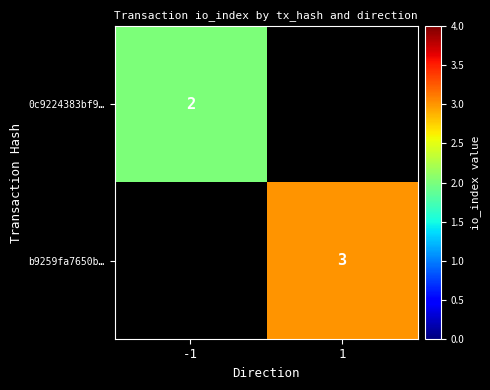

Is the value of b9259fa7650b… at 1 greater than the value of 0c9224383bf9… at -1?

Yes